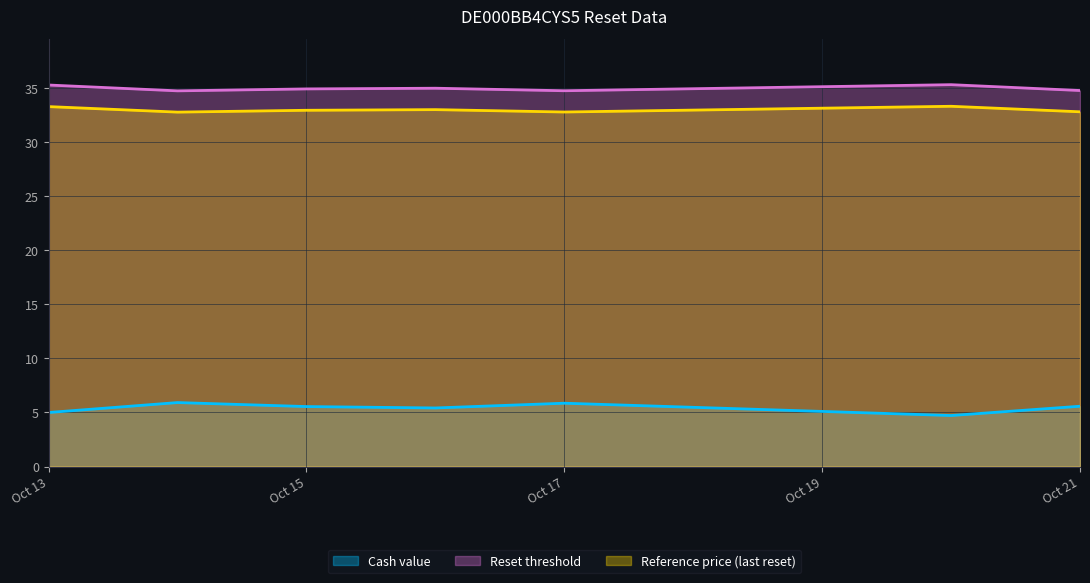

Read the Reference price (last reset) value at 2025-10-14.

32.8